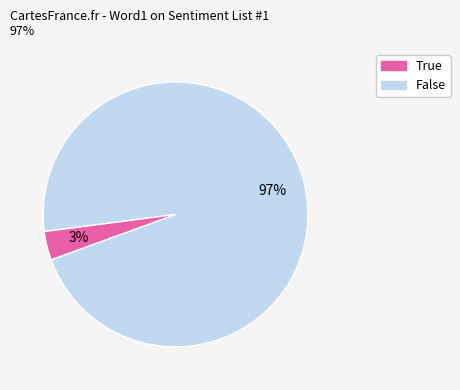

Count the number of slices in the pie.

2